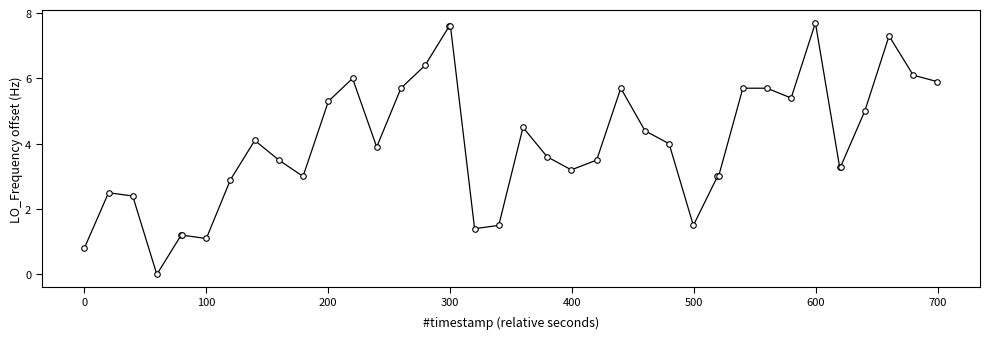

What is the difference between the second highest and second lowest values?

6.8